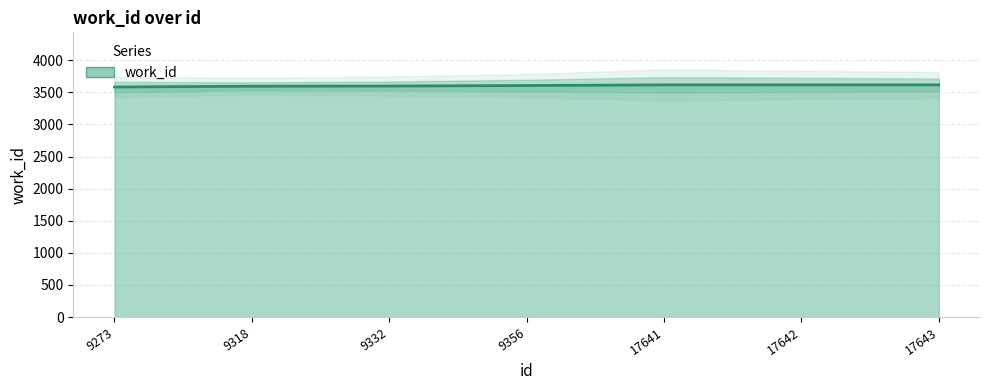

How many lines are shown in the chart?

1